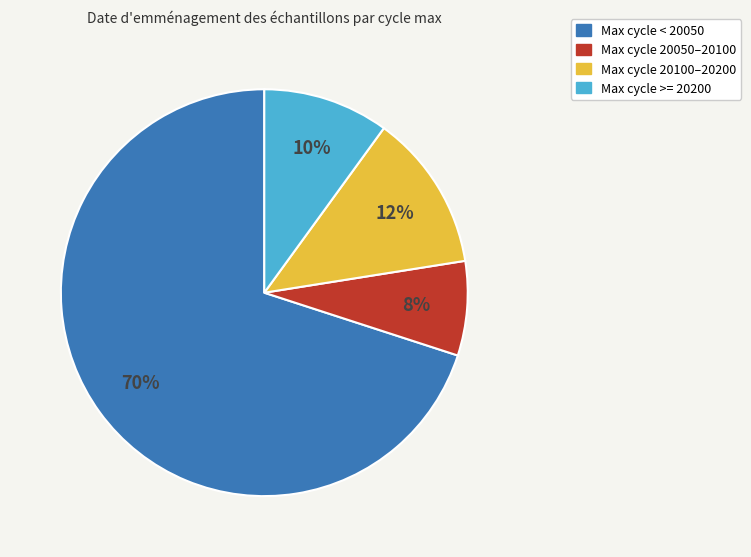

To the nearest percent, what is the average slice percentage?

25%